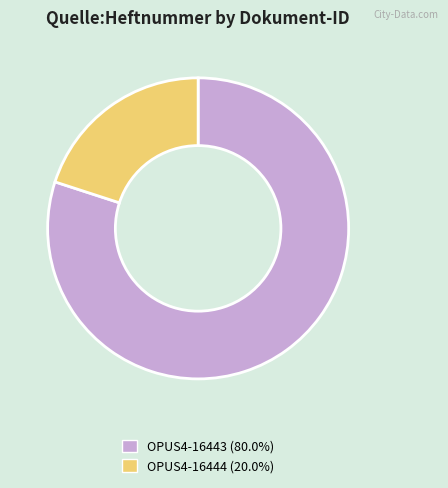

True or false: OPUS4-16443 accounts for 73% of the total.

False